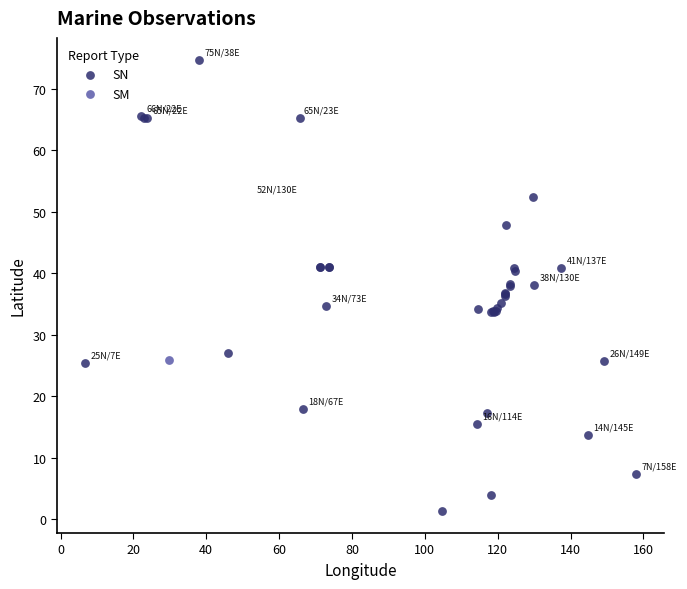

What are all the series names shown in the legend?

SN, SM